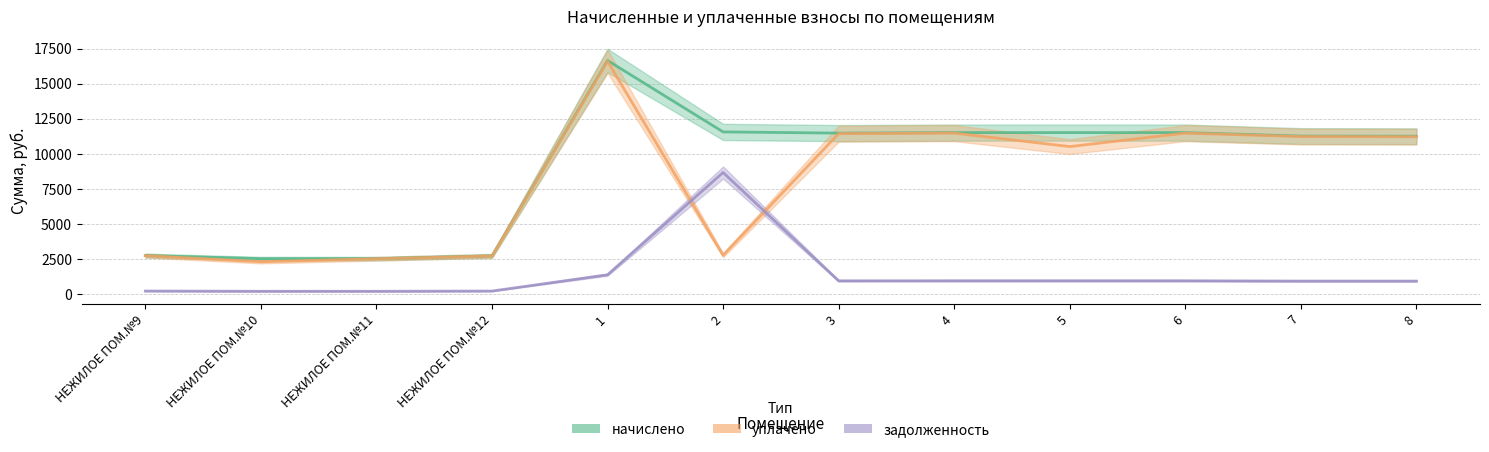

What is the label of the 2nd point from the left?

НЕЖИЛОЕ ПОМ.№10